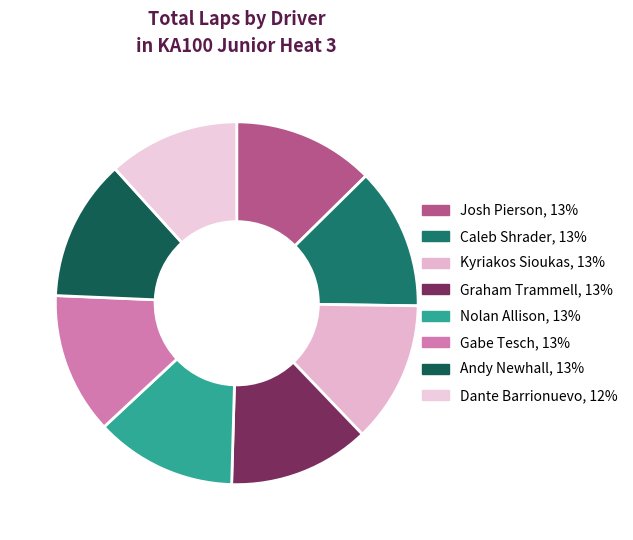

Count the number of slices in the pie.

8